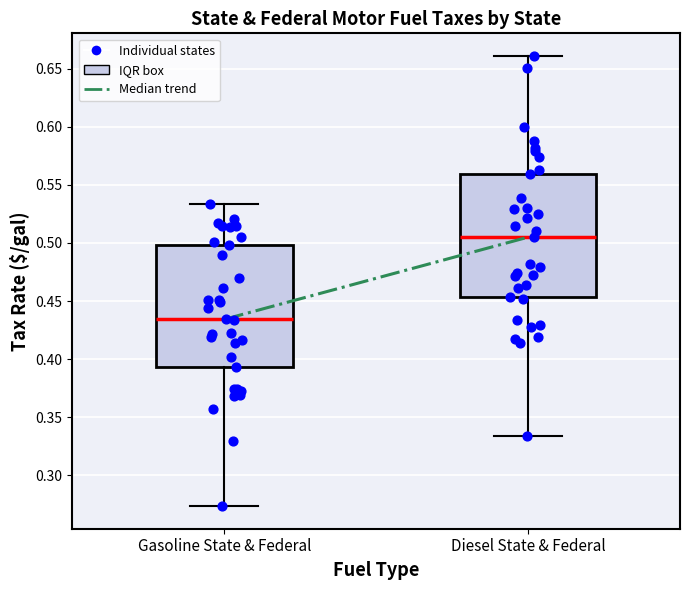

Reading left to right, read every box against the y-axis: the position of its median line, the range the box covers, and the ends of its whiskers. The values are not printed on the chart, so give them approximately, as read against the axis.

Gasoline State & Federal: median 0.435, box 0.395 to 0.500, whiskers 0.275 to 0.535
Diesel State & Federal: median 0.505, box 0.455 to 0.560, whiskers 0.335 to 0.660